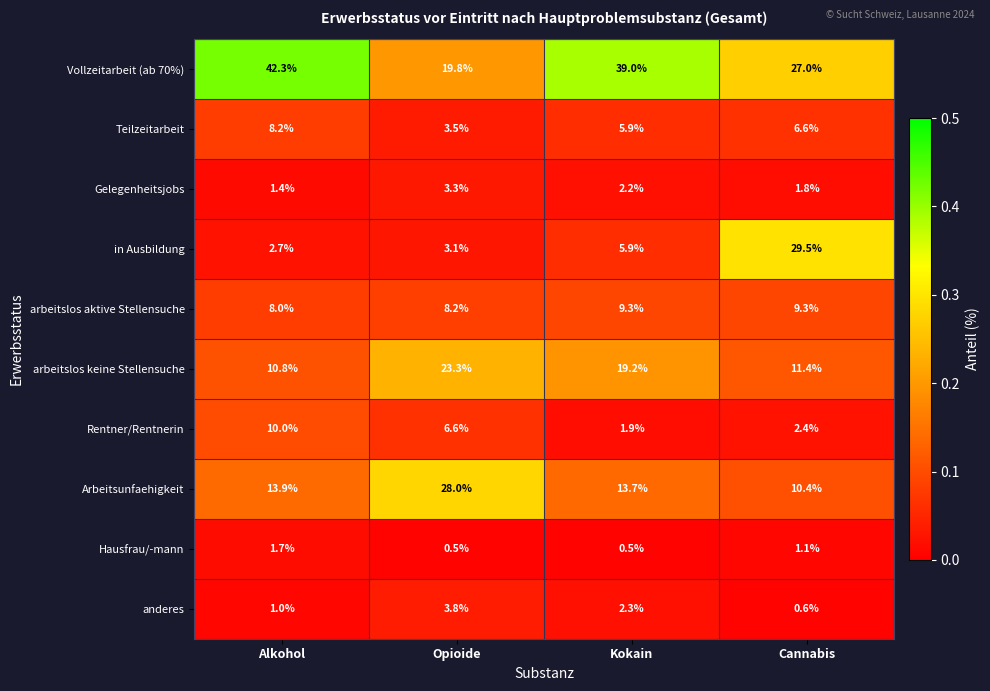

Rank the series by their maximum value, from lowest to highest.

Hausfrau/-mann, Gelegenheitsjobs, anderes, Teilzeitarbeit, arbeitslos aktive Stellensuche, Rentner/Rentnerin, arbeitslos keine Stellensuche, Arbeitsunfaehigkeit, in Ausbildung, Vollzeitarbeit (ab 70%)